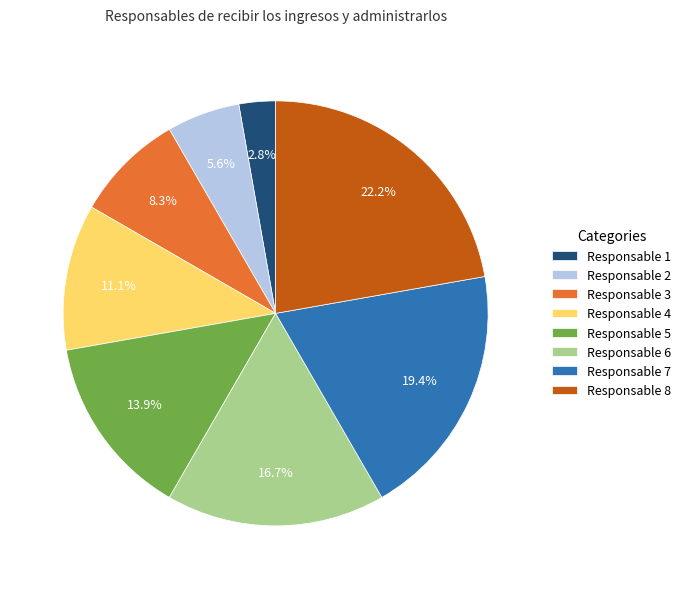

The Responsable 6 slice represents 2% of the pie. True or false?

False